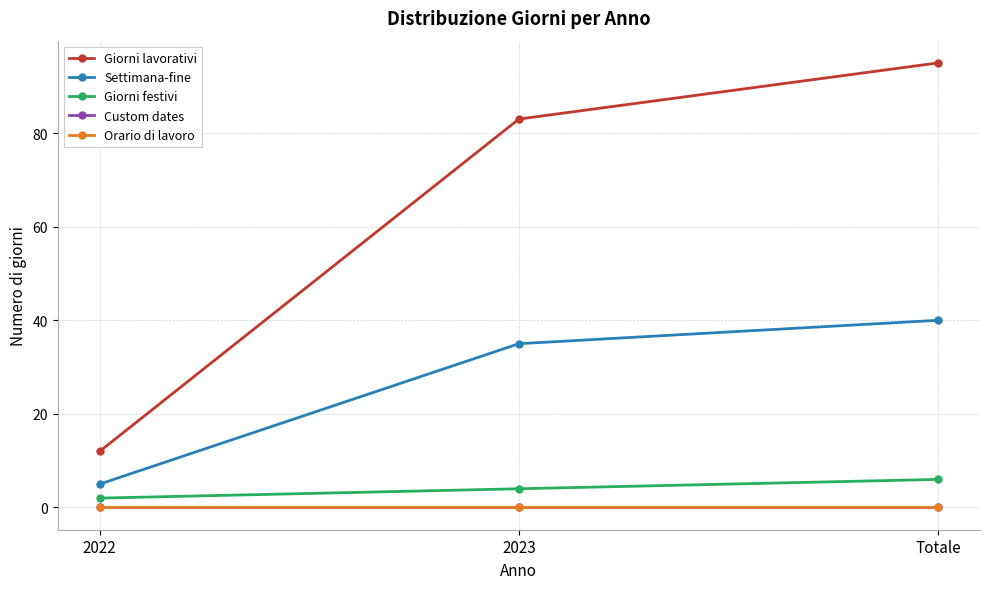

Is this an area chart (filled region under the line)?

No